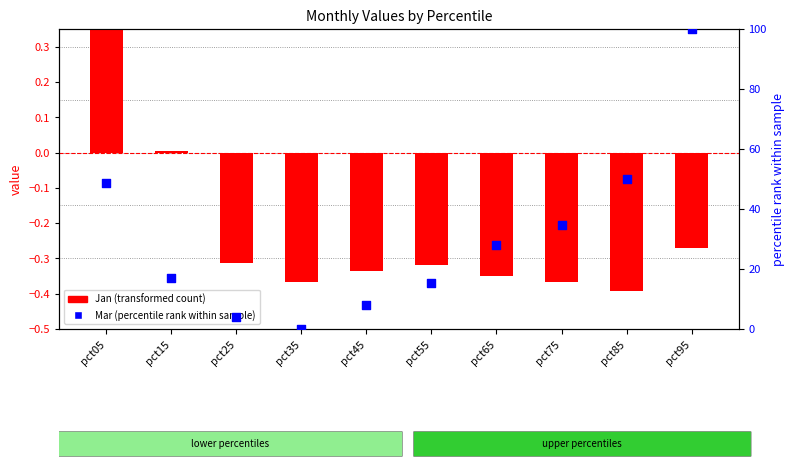

What is the total value across all series at pct05?

50.8